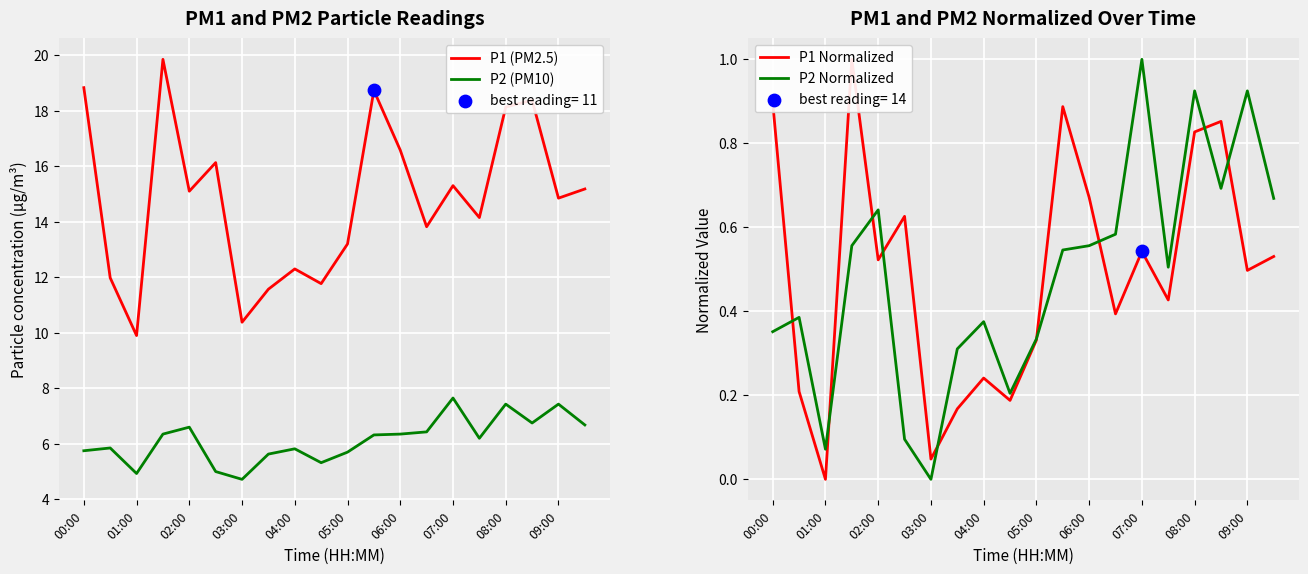

Which series has the largest total across all categories?

P1 (PM2.5)